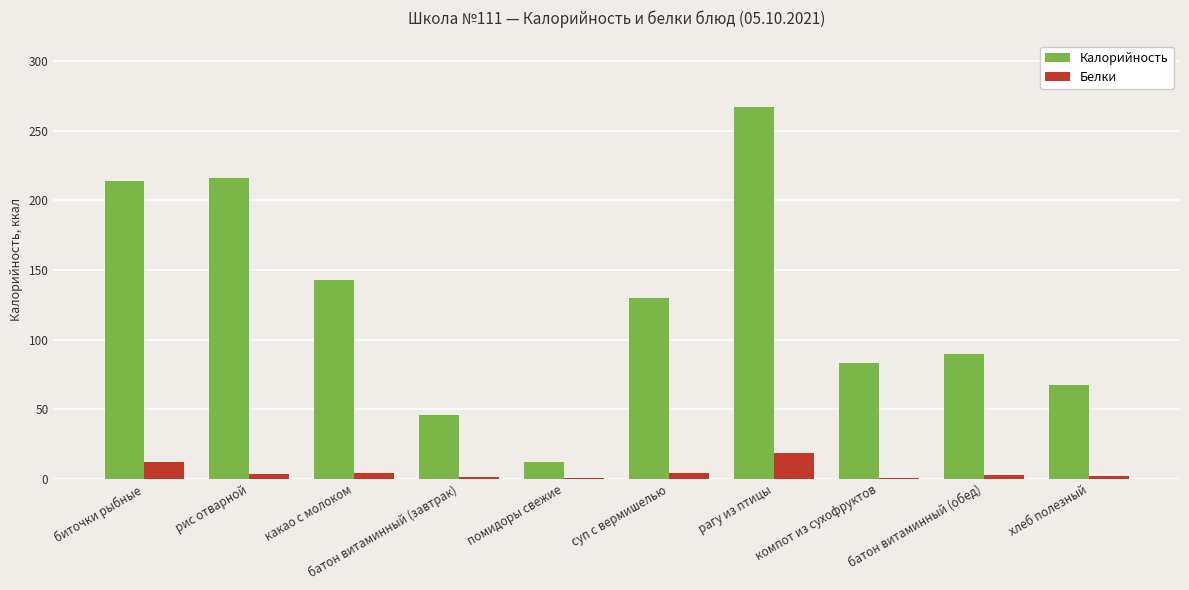

Is it true that Калорийность equals 18.6 at компот из сухофруктов?

False